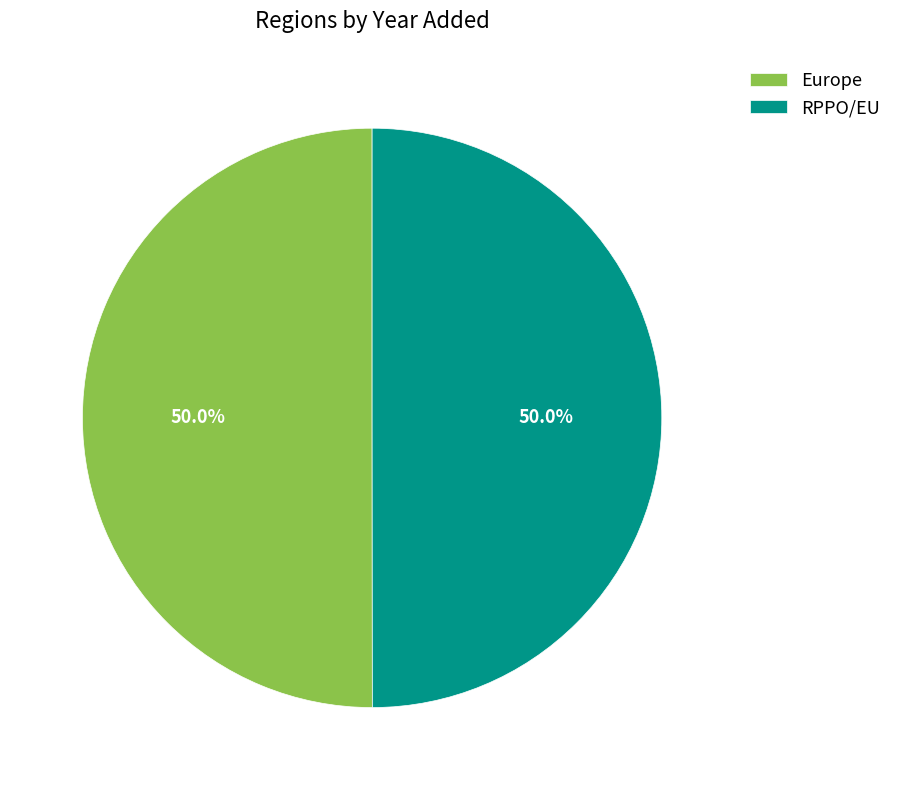

What percentage is the Europe slice, to the nearest percent?

50%